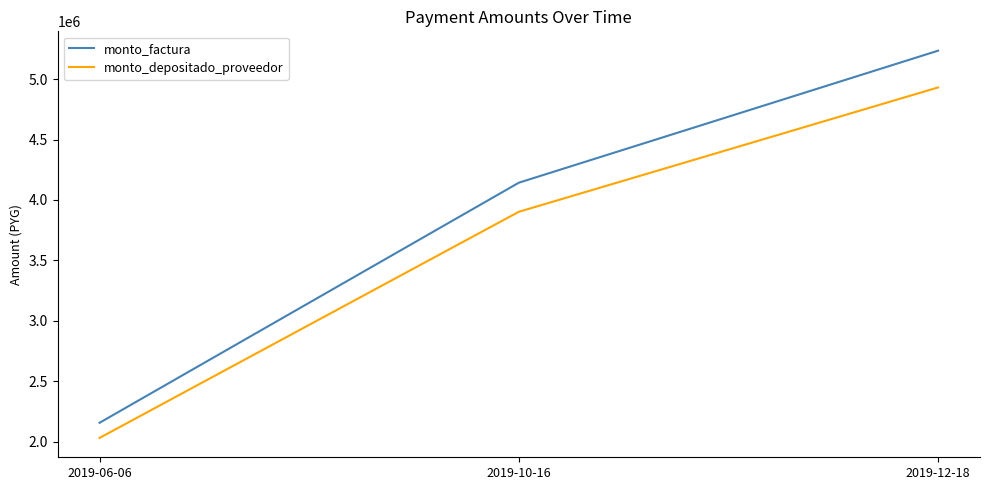

Between 2019-06-06 and 2019-12-18, which series saw the biggest shift?

monto_factura